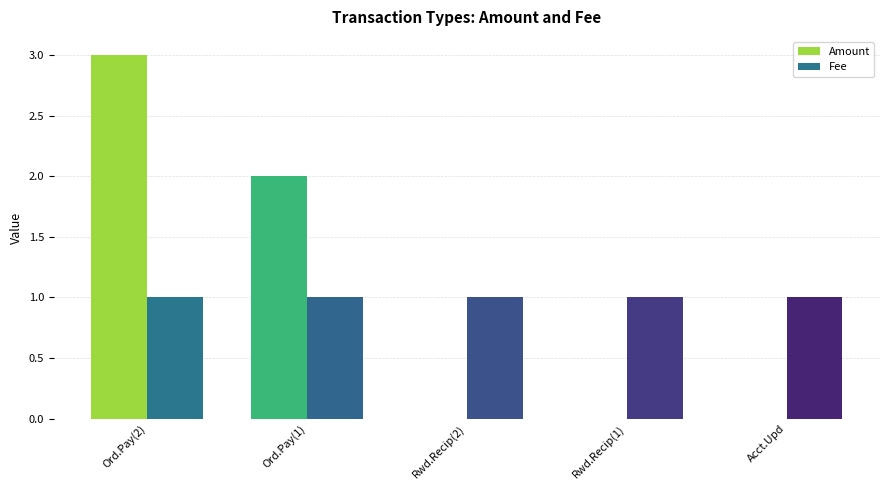

How many groups of bars are there?

5